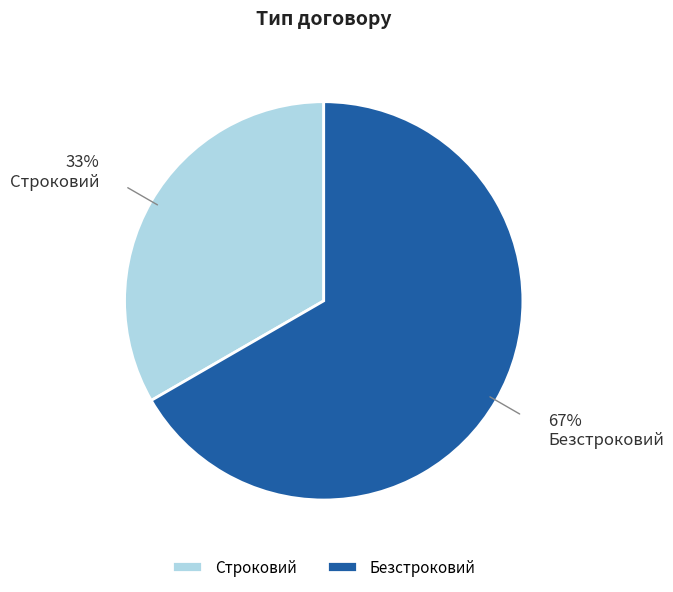

Which slice is the largest?

Безстроковий